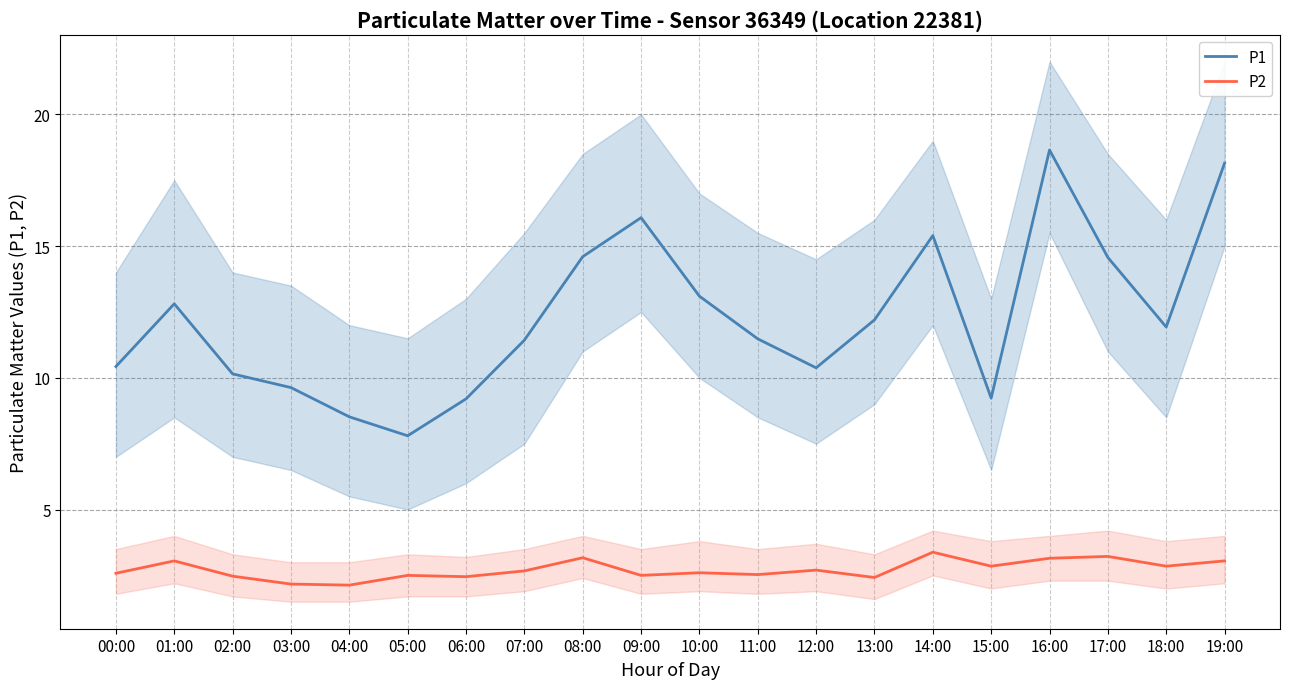

What are all the series names shown in the legend?

P1, P2